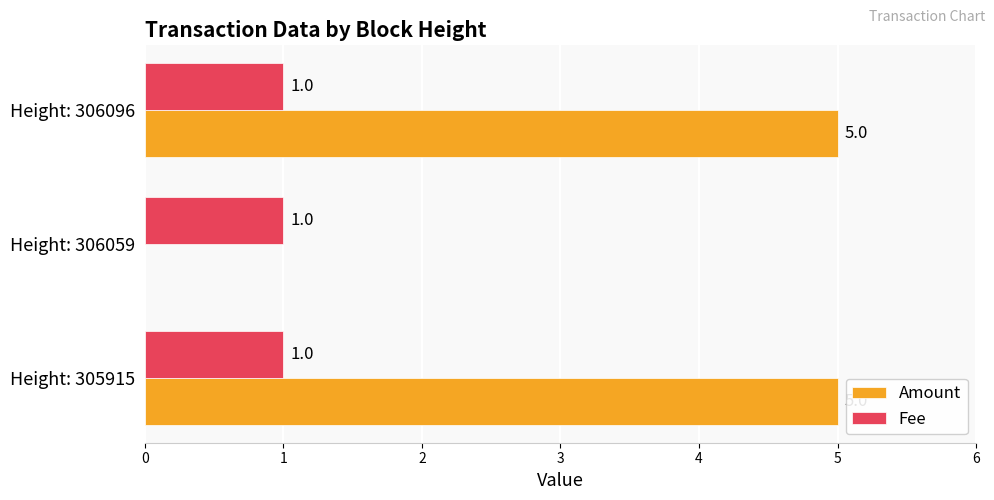

How many series are shown in this chart?

2